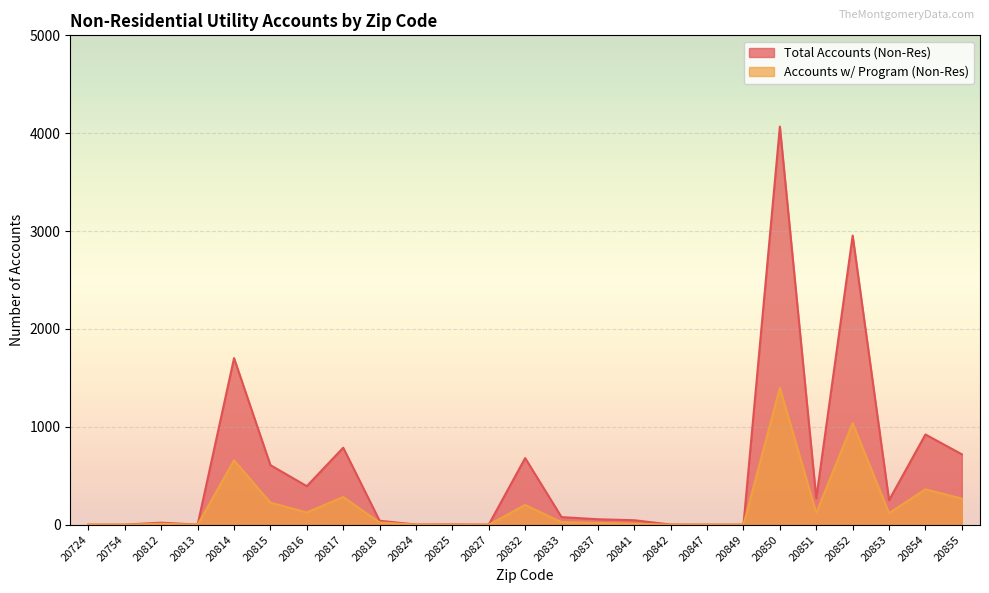

At which label is Total Accounts (Non-Res) closest to 2034?

20814